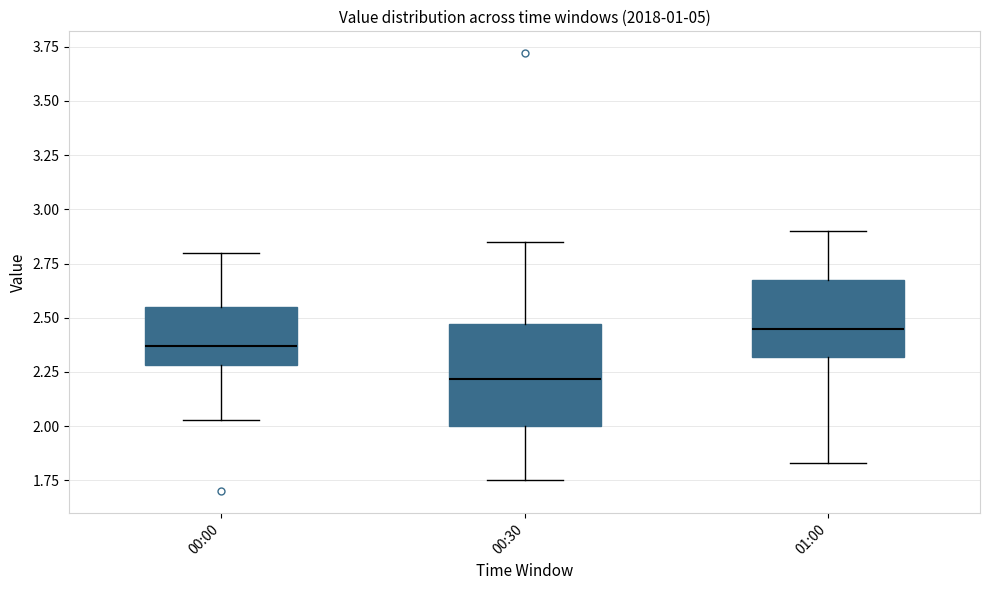

Which box's median line is the highest?

01:00